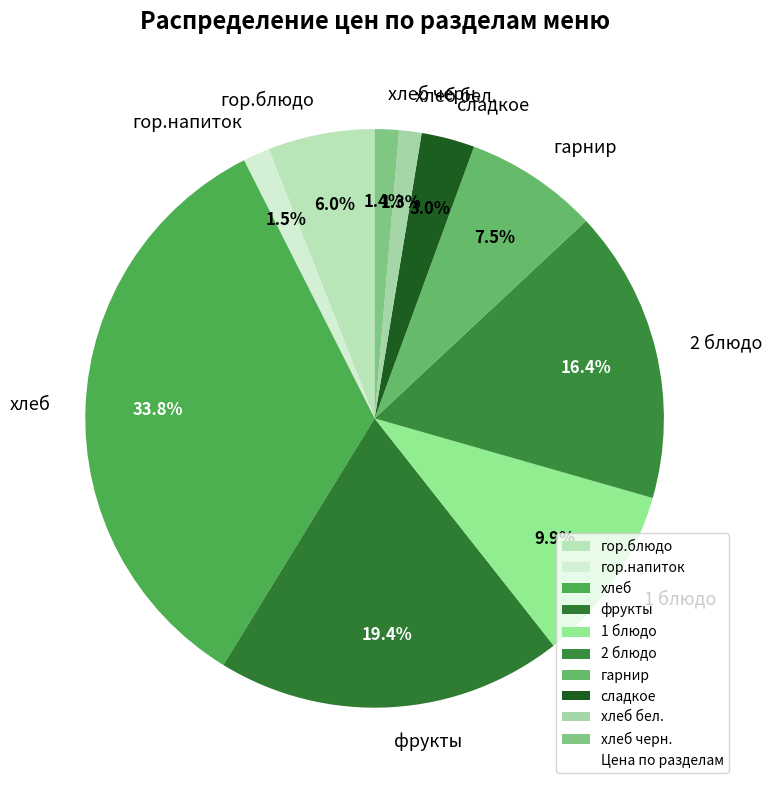

What is the ratio of the value at гор.блюдо to the value at гор.напиток?

4.0